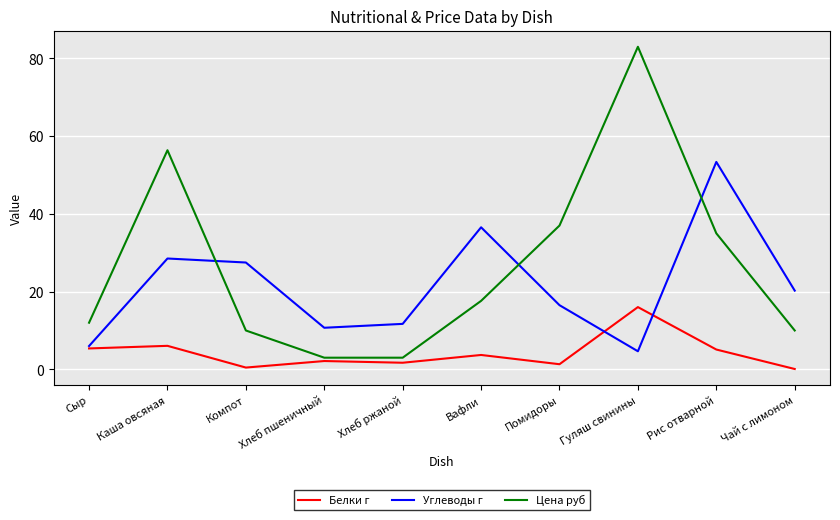

Rank the series by their maximum value, from lowest to highest.

Белки г, Углеводы г, Цена руб